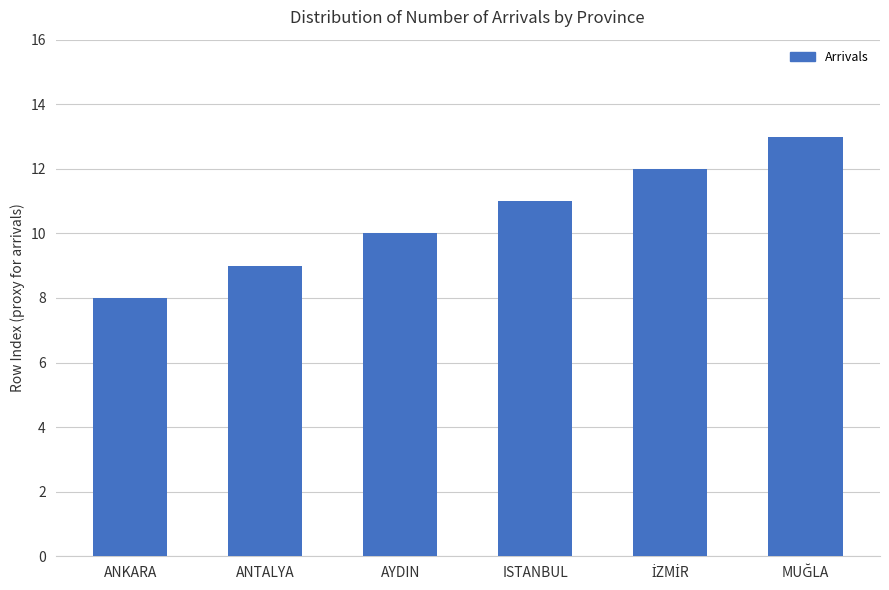

Between ANTALYA and ISTANBUL, which is larger?

ISTANBUL